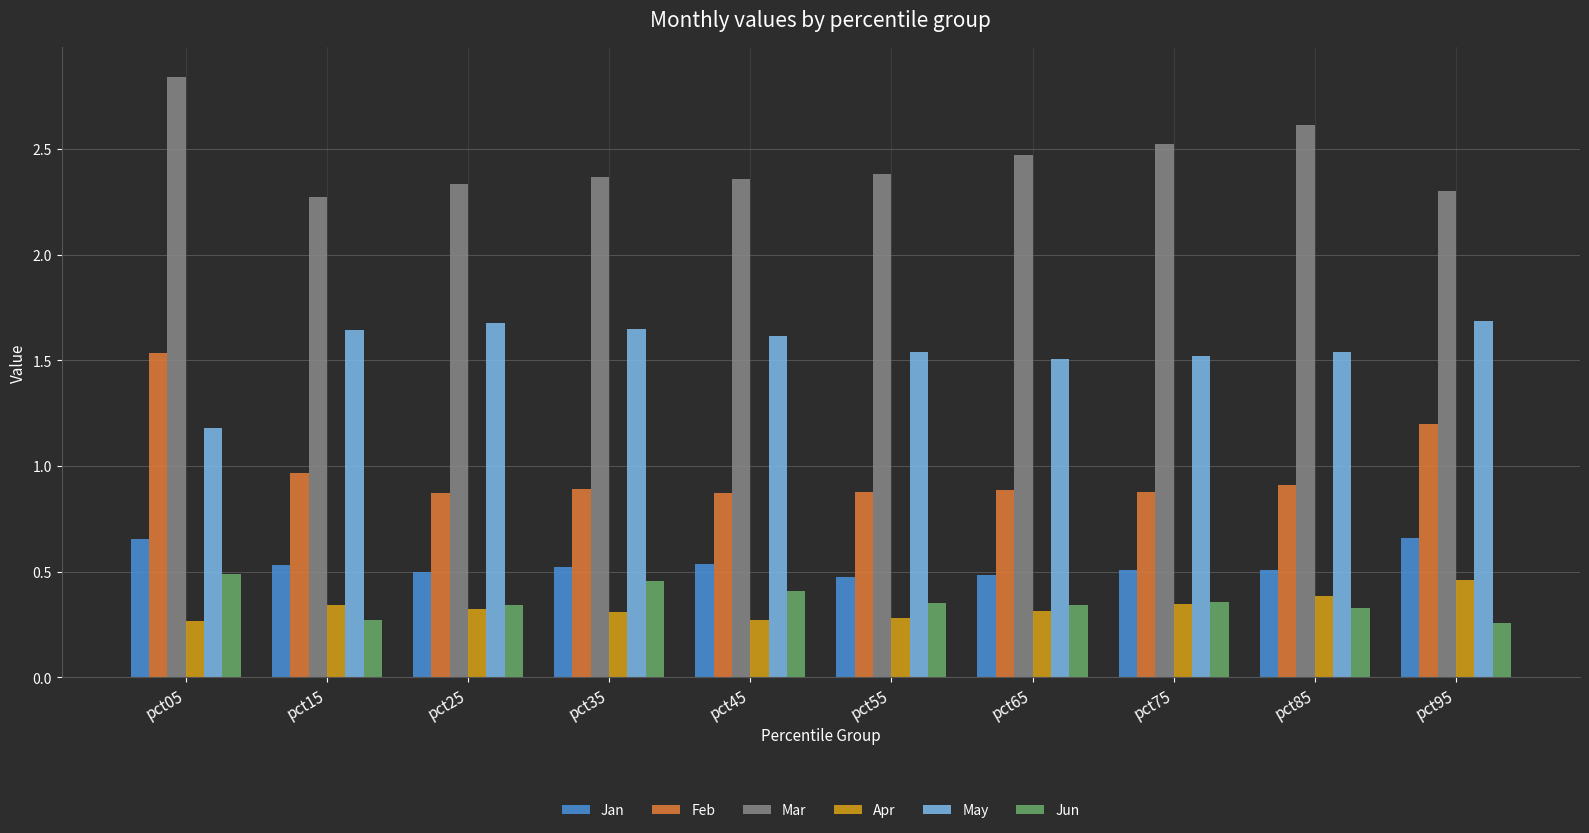

True or false: Apr has a value of 0.4 at pct85.

True